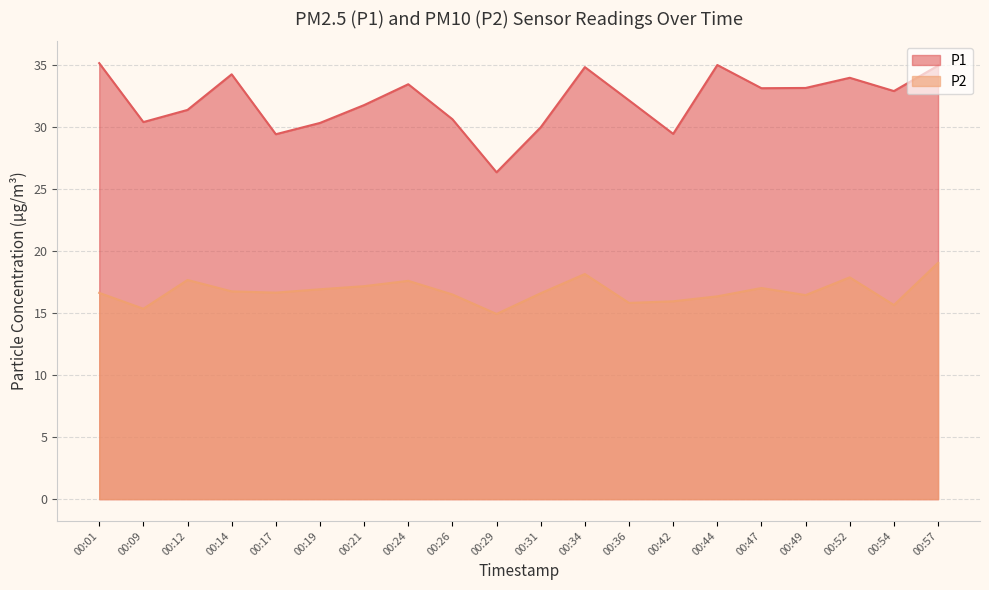

True or false: P2 has a value of 28.5 at 00:24.

False